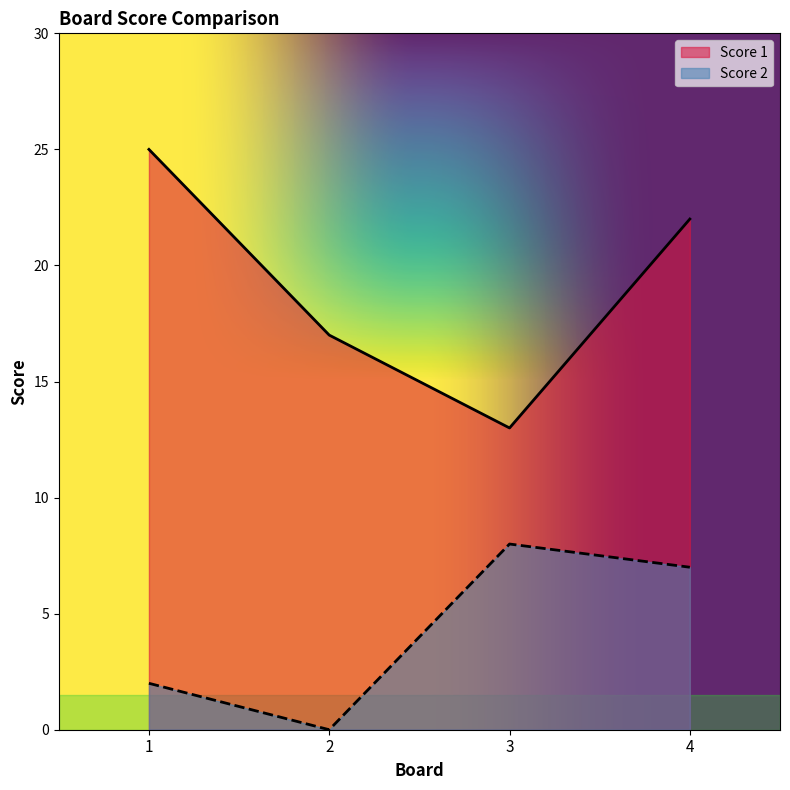

How many interior local valleys does the Score 1 series have?

1